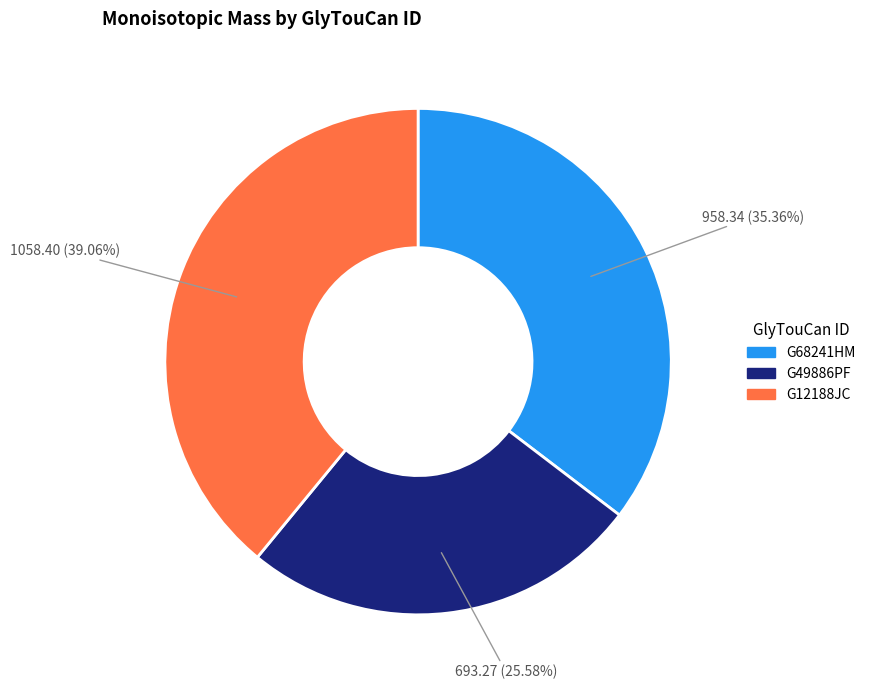

The G49886PF slice represents 31% of the pie. True or false?

False